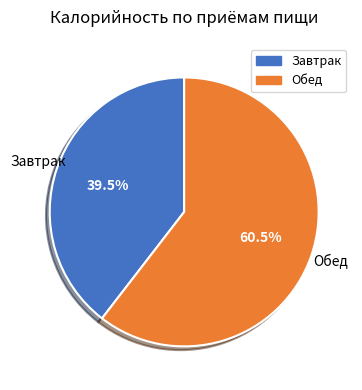

Which category has the smallest portion of the pie?

Завтрак